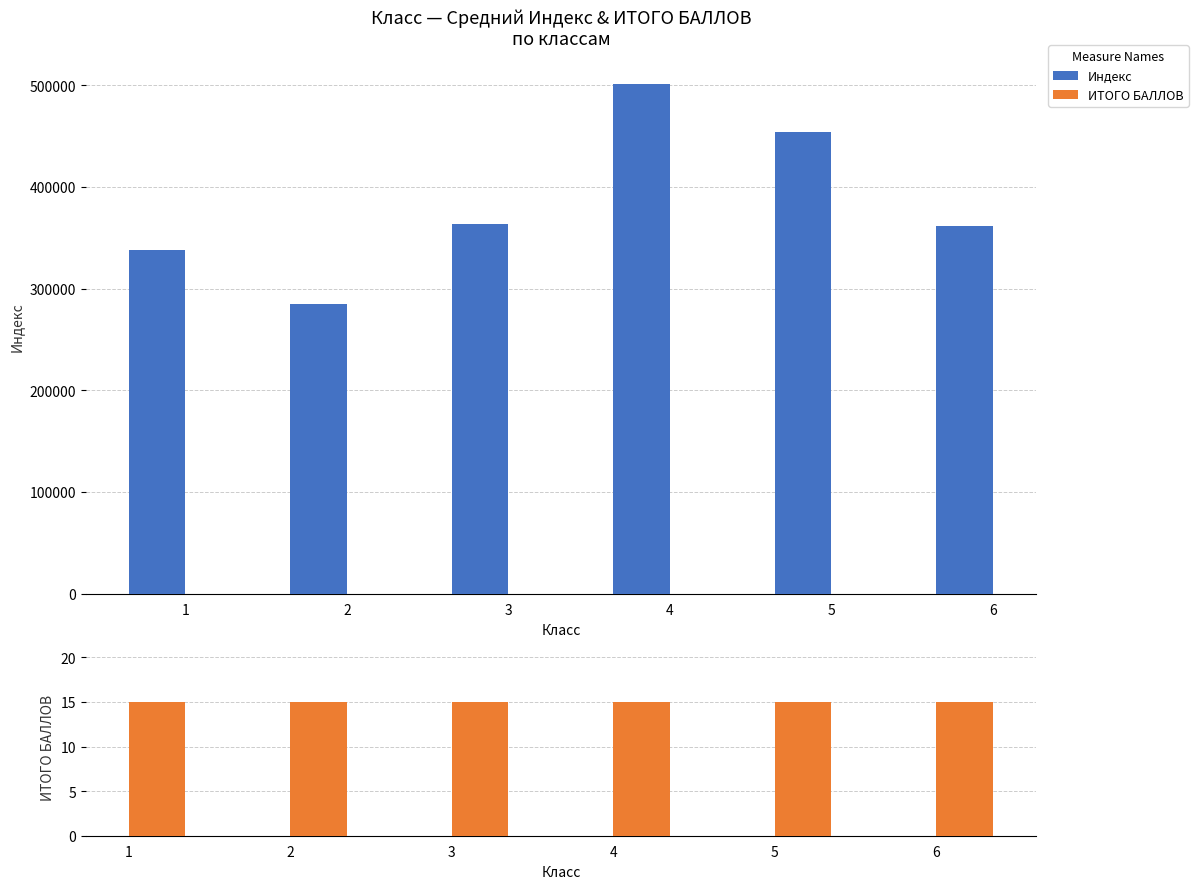

What is the value of the ИТОГО БАЛЛОВ bar at the 1st from the left?

15.0